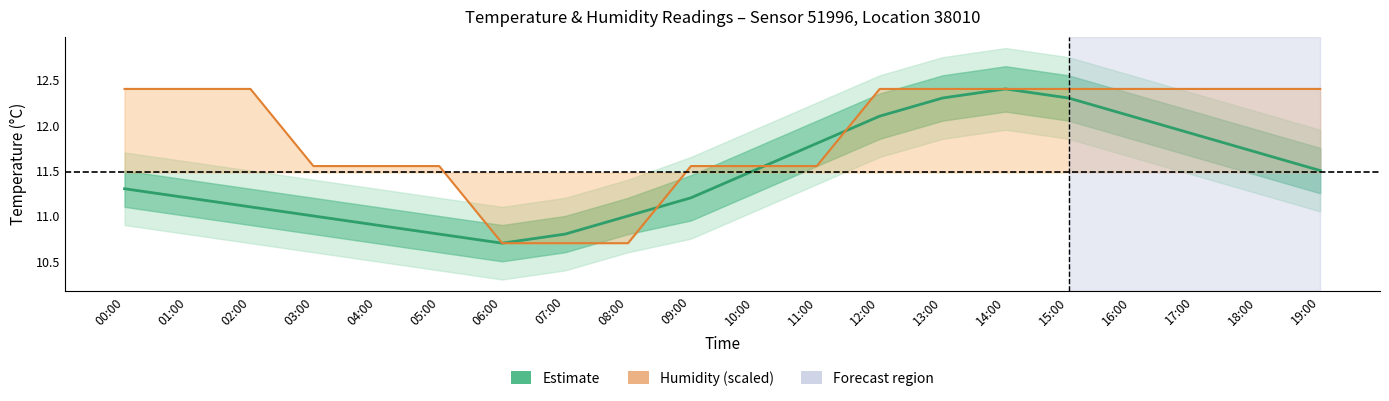

Read the Humidity (scaled) value at 13:00.

12.4